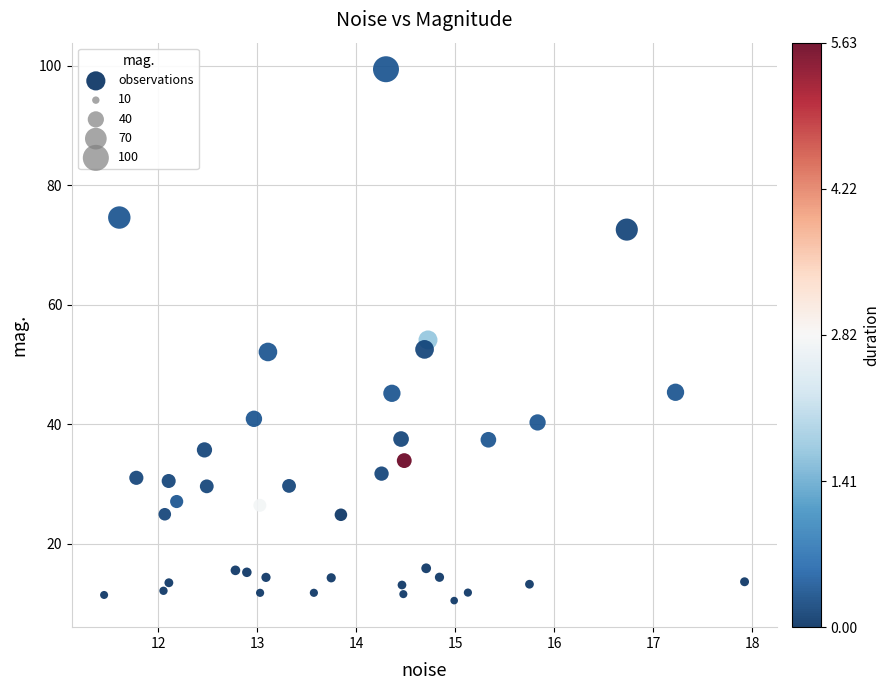

What is the range of X values (max minus min)?

6.5